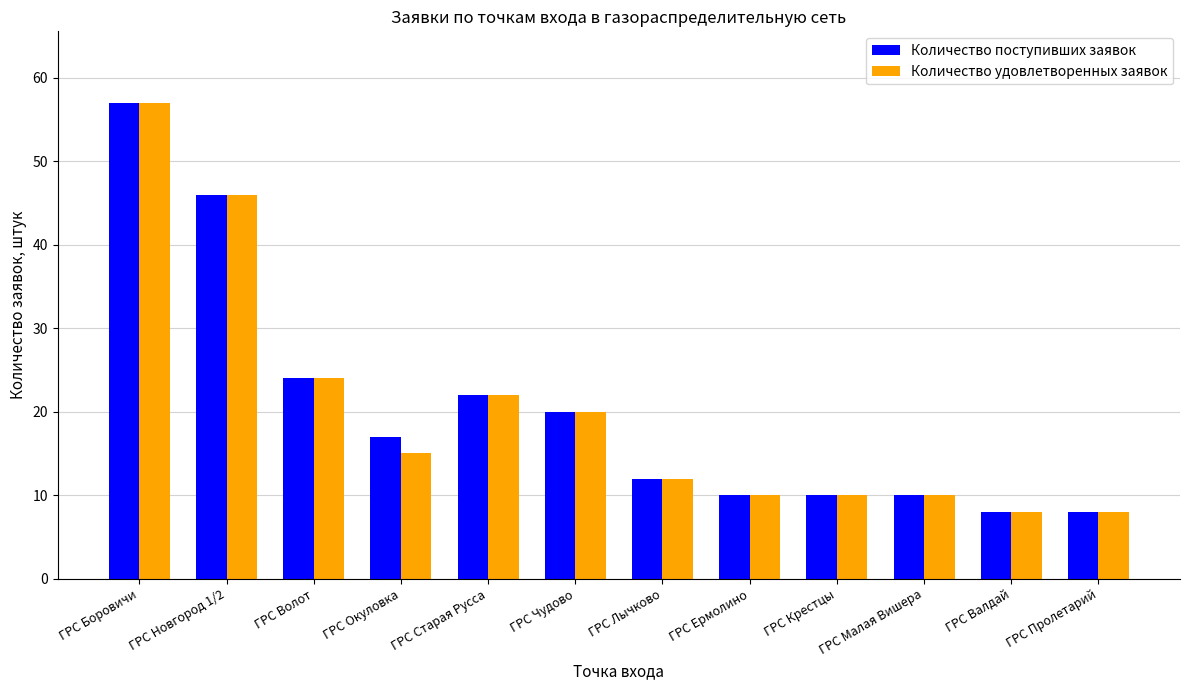

What are all the series names shown in the legend?

Количество поступивших заявок, Количество удовлетворенных заявок